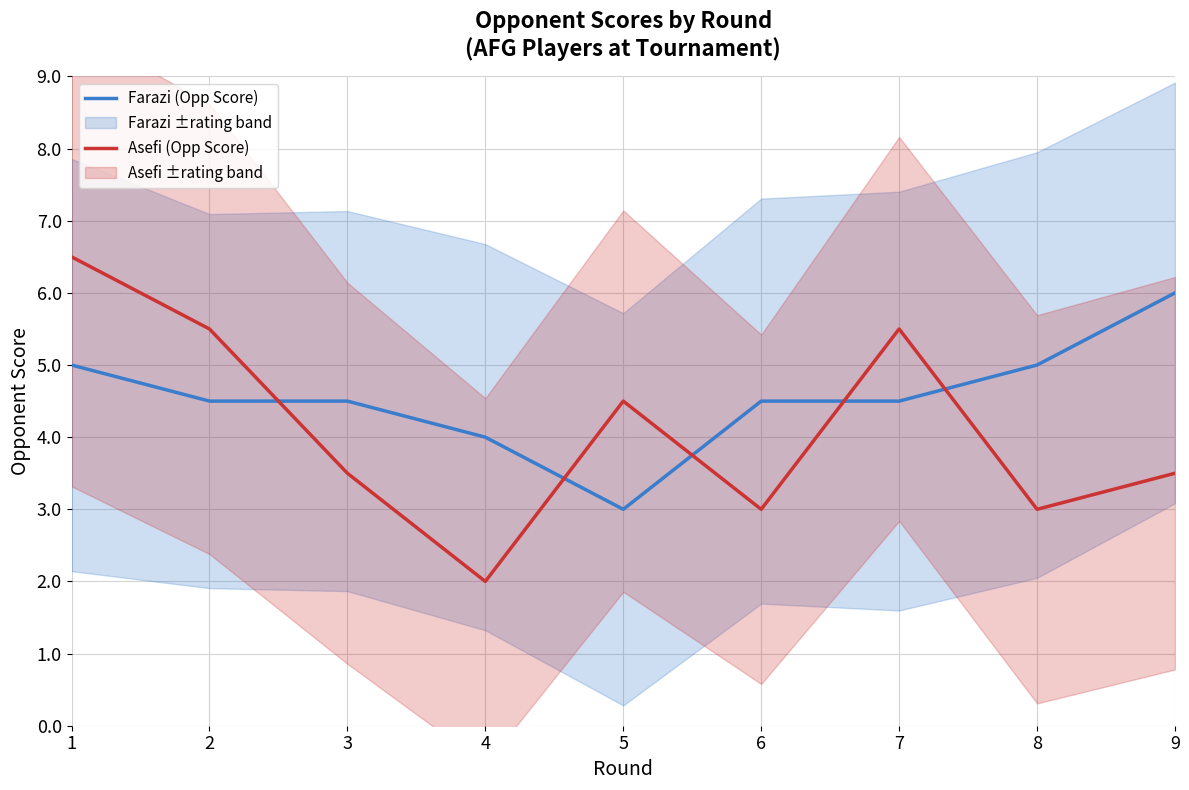

Between 6 and 1, which is larger?

1